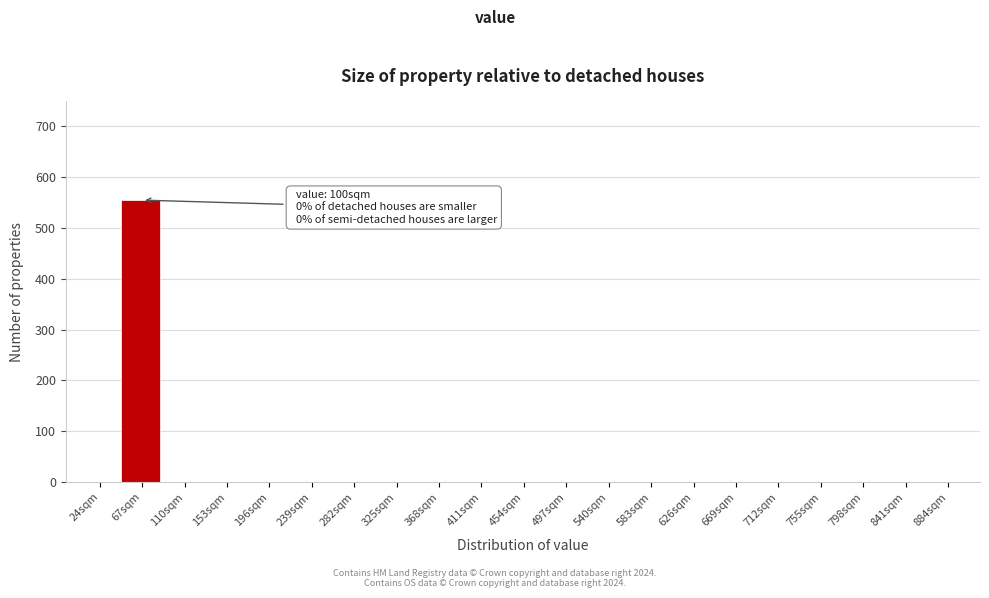

Reading right to left, list all the values displayed in this chart.

884sqm=0	841sqm=0	798sqm=0	755sqm=0	712sqm=0	669sqm=0	626sqm=0	583sqm=0	540sqm=0	497sqm=0	454sqm=0	411sqm=0	368sqm=0	325sqm=0	282sqm=0	239sqm=0	196sqm=0	153sqm=0	110sqm=0	67sqm=555	24sqm=0